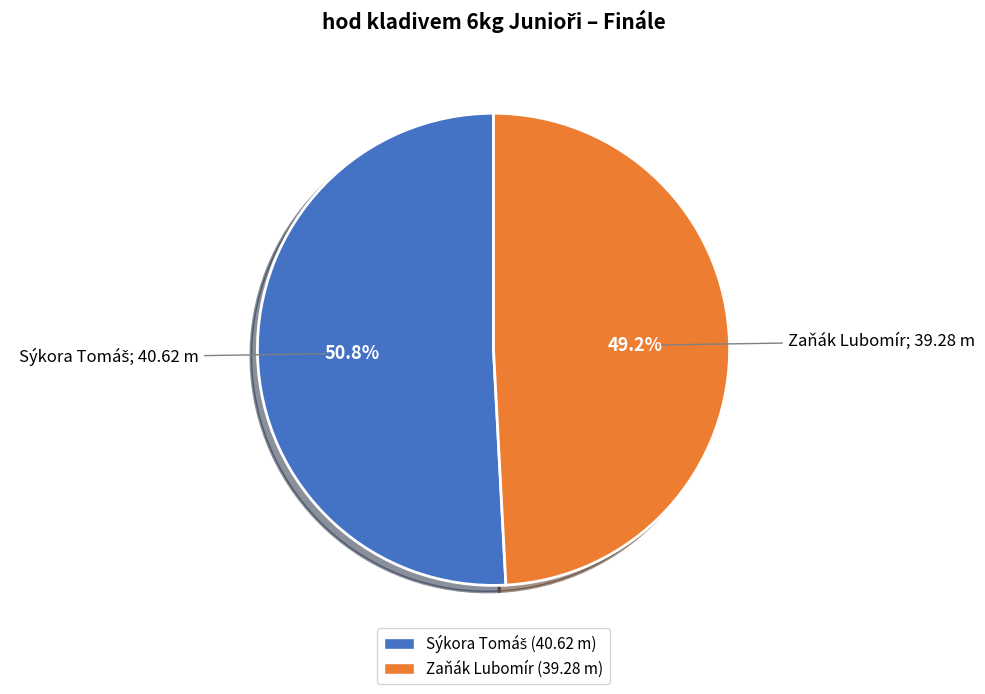

What portion of the pie excludes Zaňák Lubomír?

50.8%